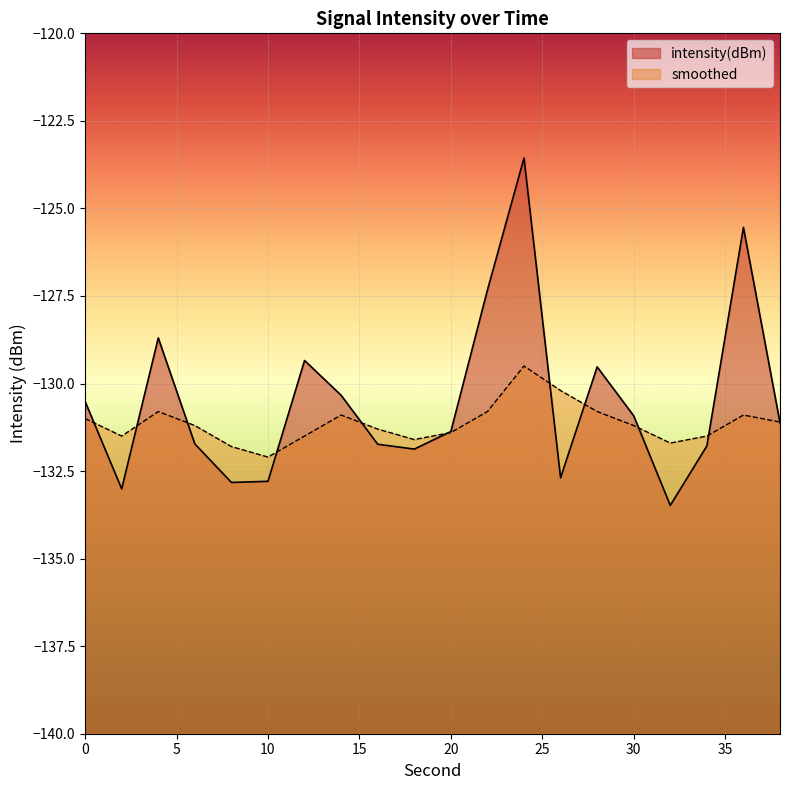

In intensity(dBm), how many points are lower than both neighbors (excluding endpoints)?

5